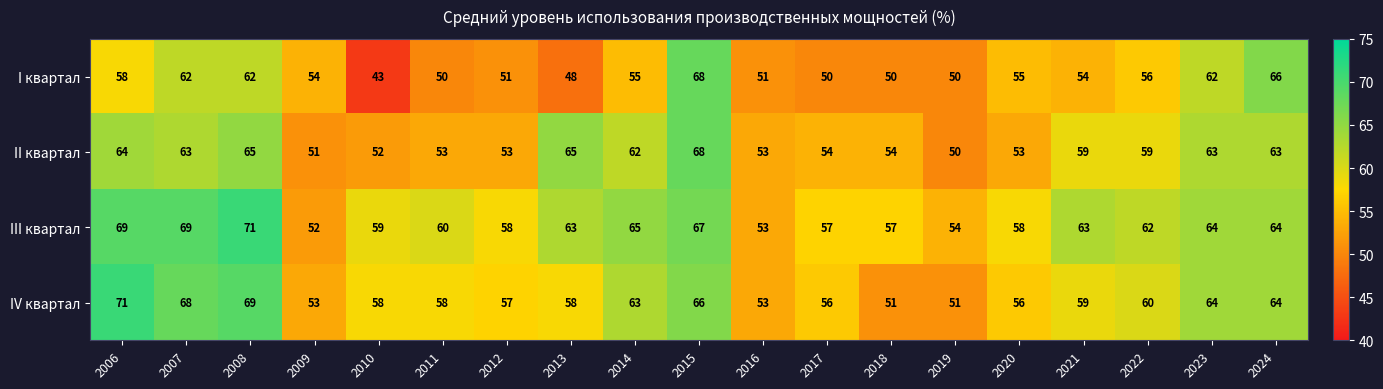

Where is III квартал nearest to the value 61?

2011